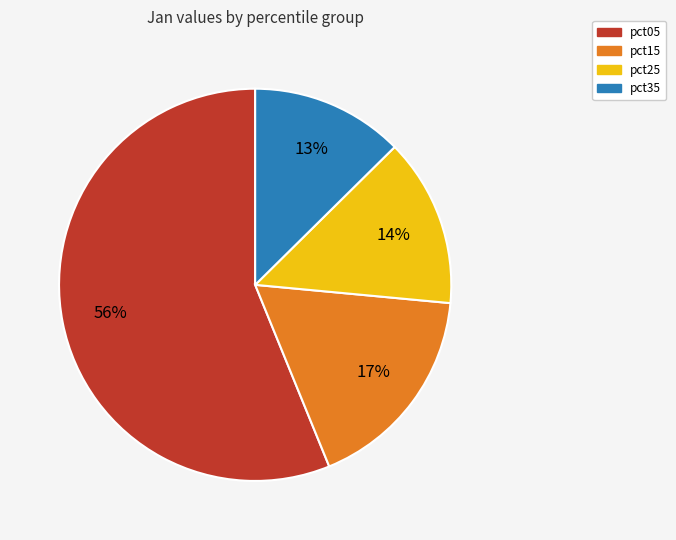

Does any single category account for the majority?

Yes